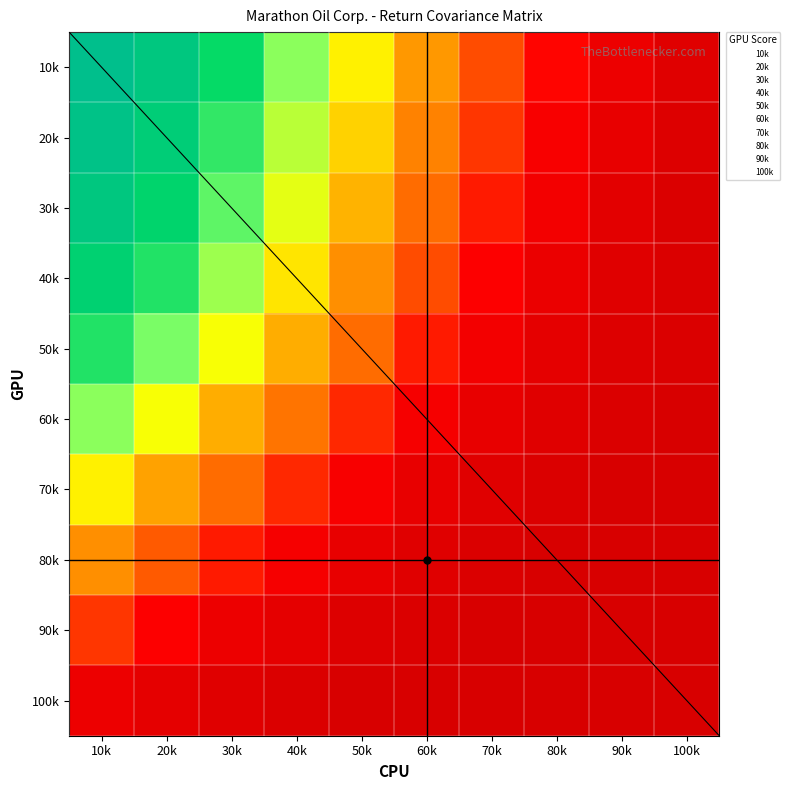

Is it true that 80k equals 13 at 20k?

False